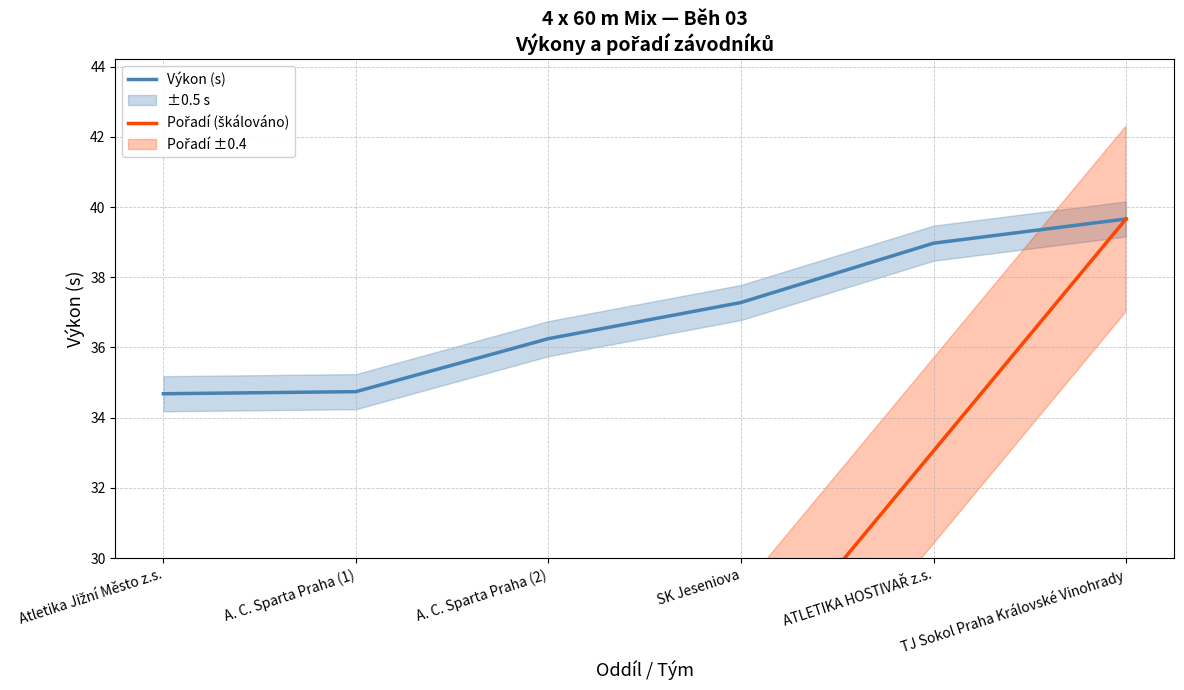

Between Atletika Jižní Město z.s. and A. C. Sparta Praha (2), which series saw the biggest shift?

Pořadí (škálováno)